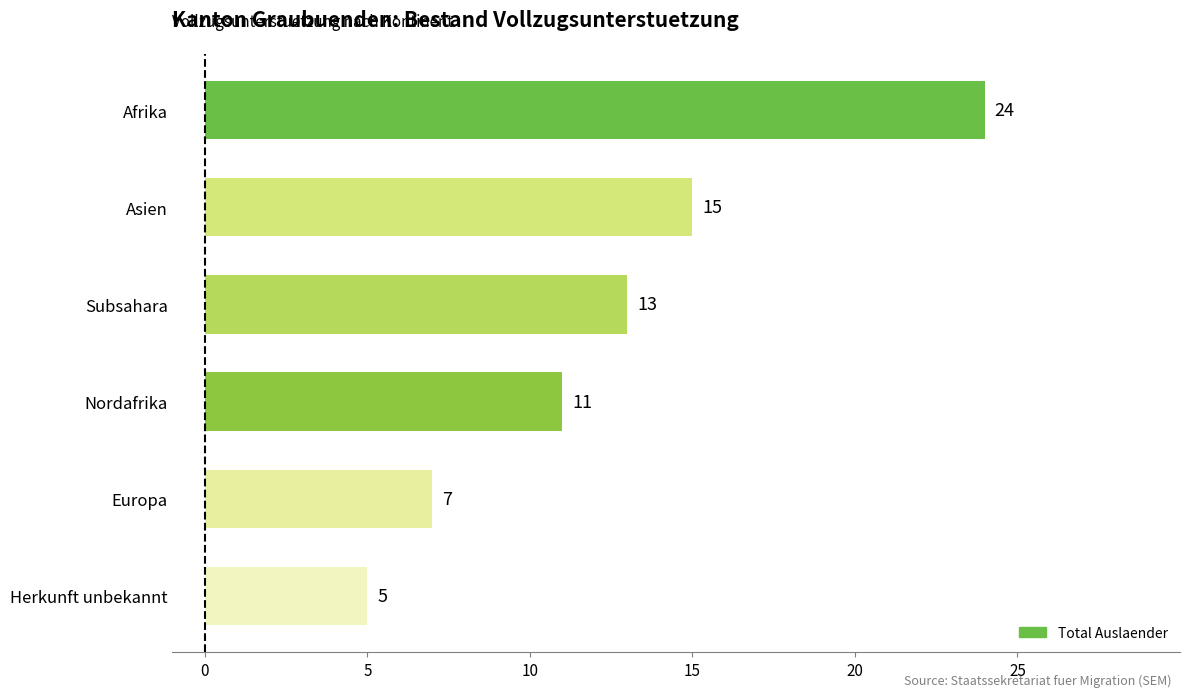

How many bars are there in total?

6